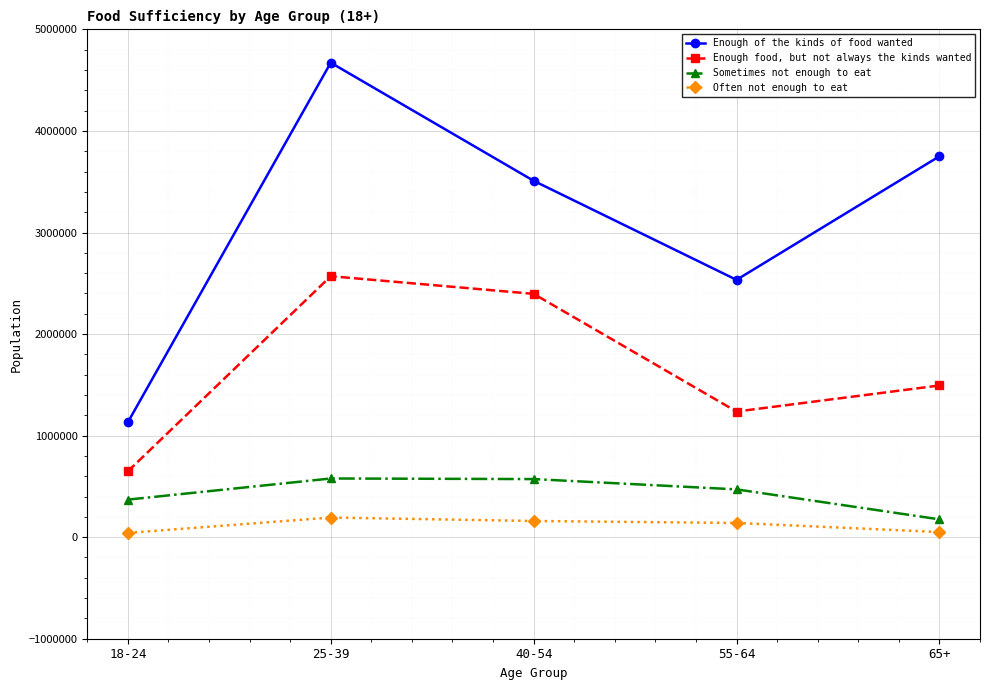

True or false: Enough of the kinds of food wanted has a value of 3509893 at 40-54.

True